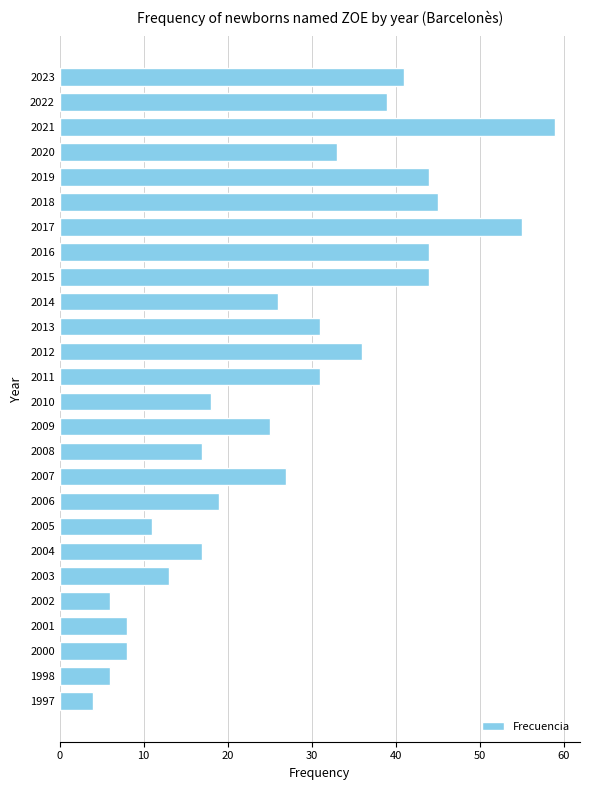

Read the value at 1997.

4